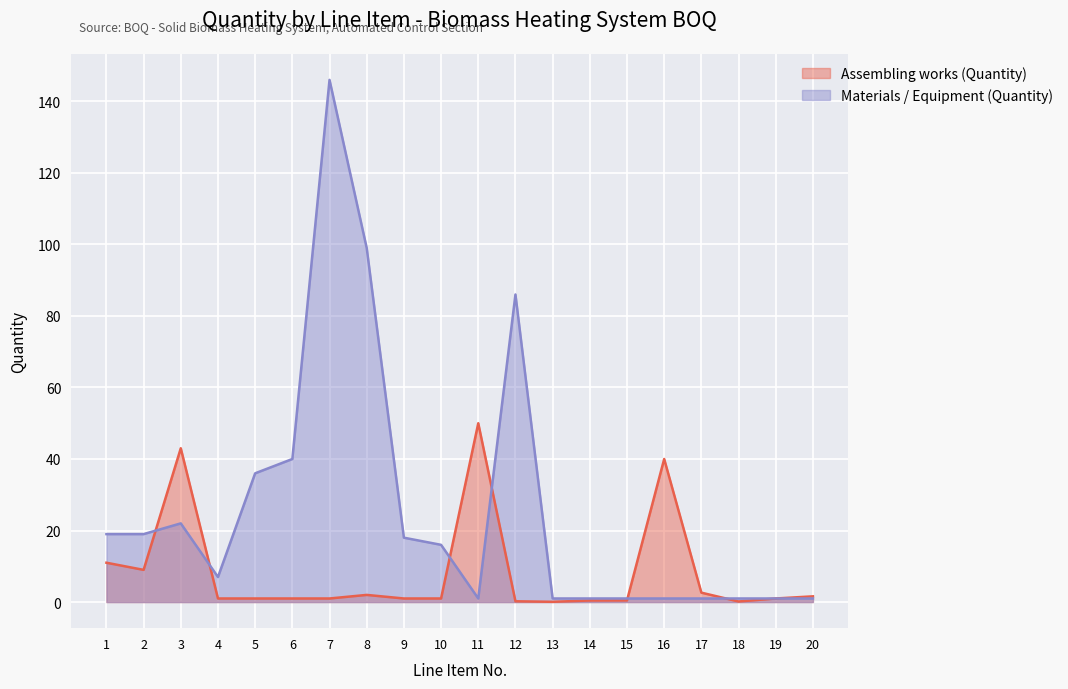

What are all the series names shown in the legend?

Assembling works (Quantity), Materials / Equipment (Quantity)